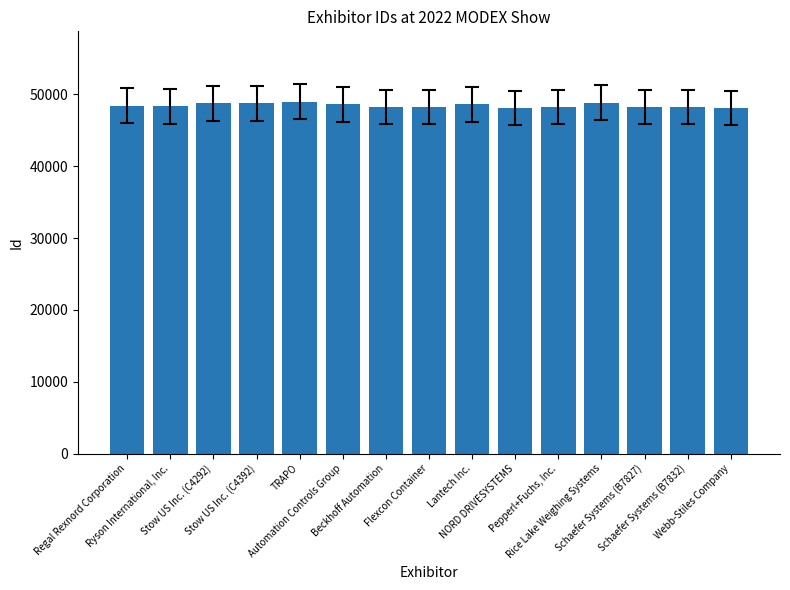

How many series are shown in this chart?

1